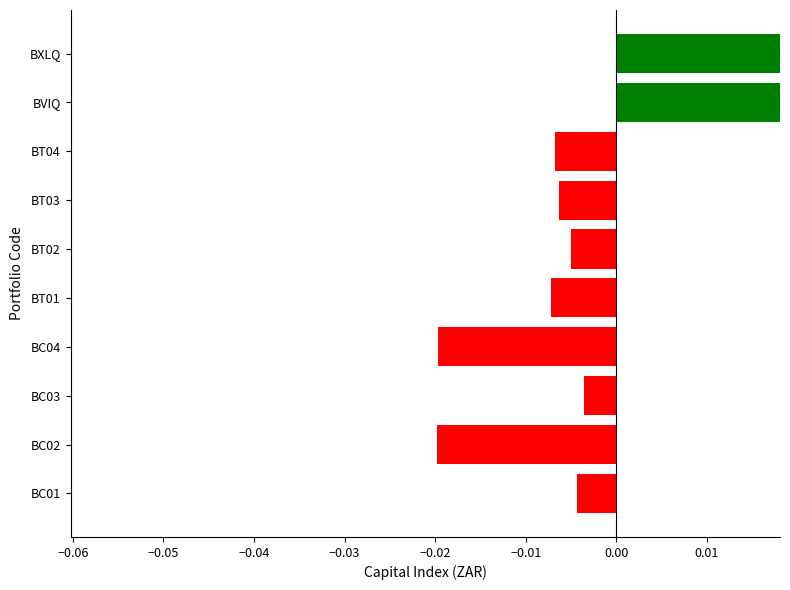

How many values are below zero?

8